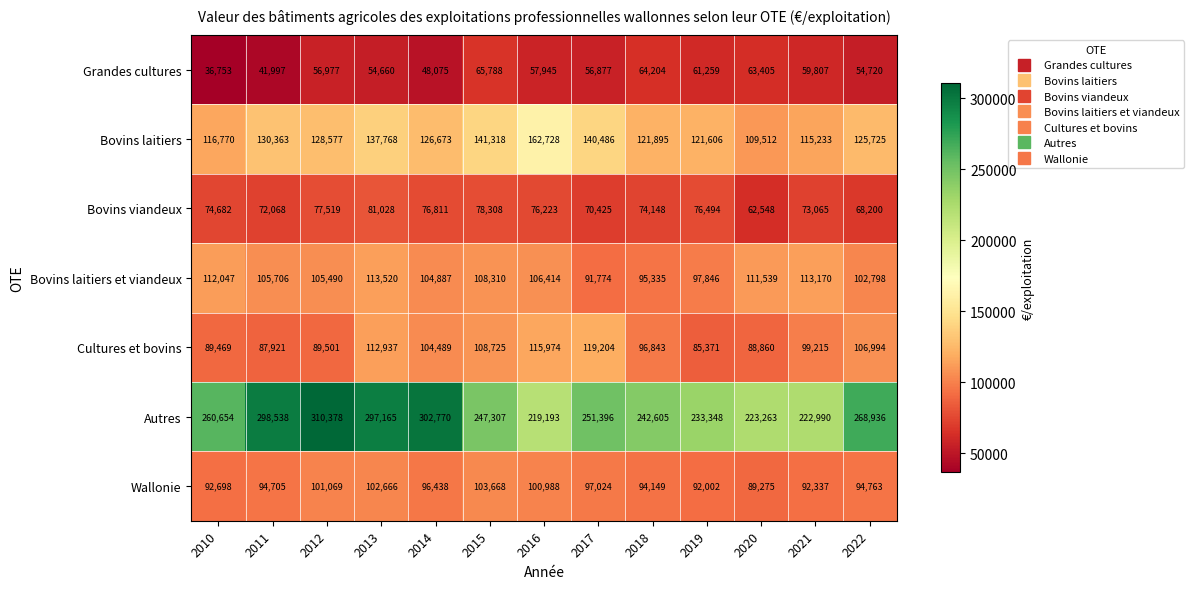

At how many categories does at least one series exceed 194174?

13